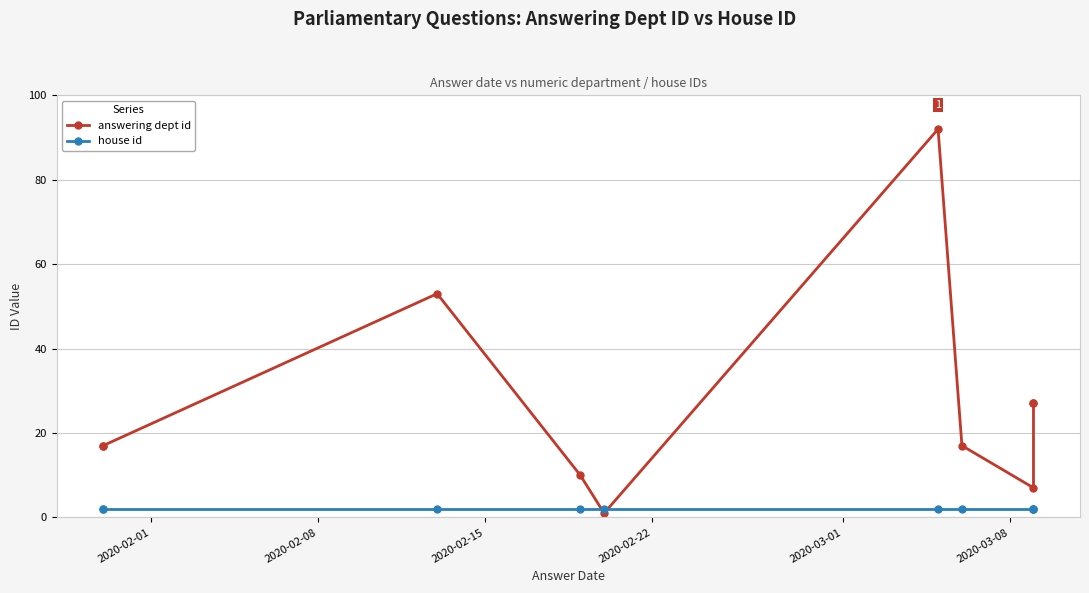

Which series has the largest range (max minus min)?

answering dept id